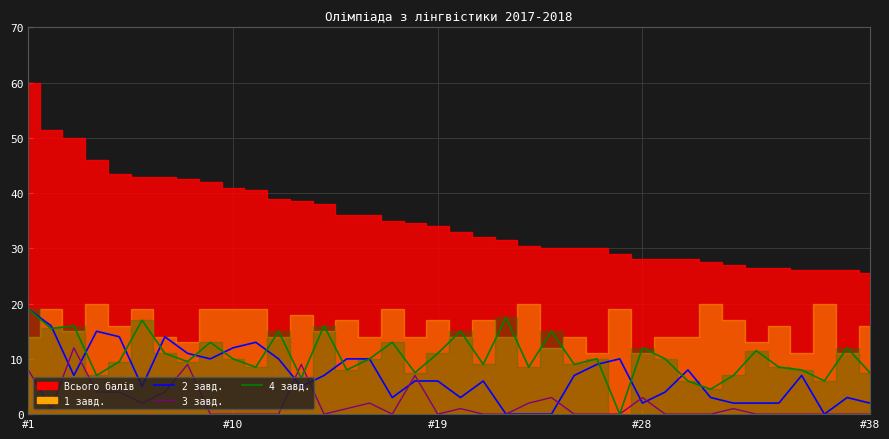

Where does the 2 завд. series first go above 7?

#1